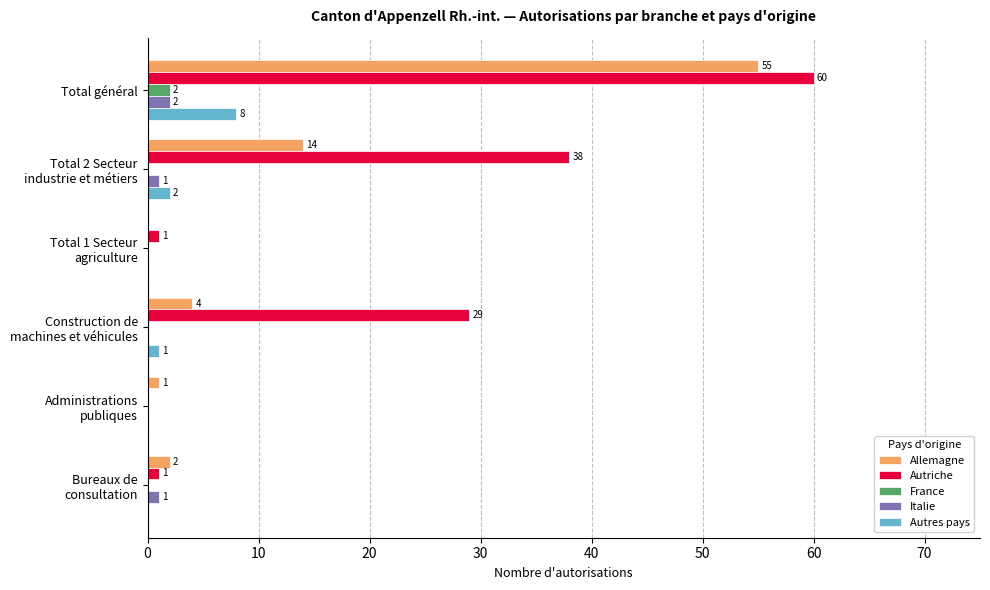

What value does the Autres pays series have at Total général?

8